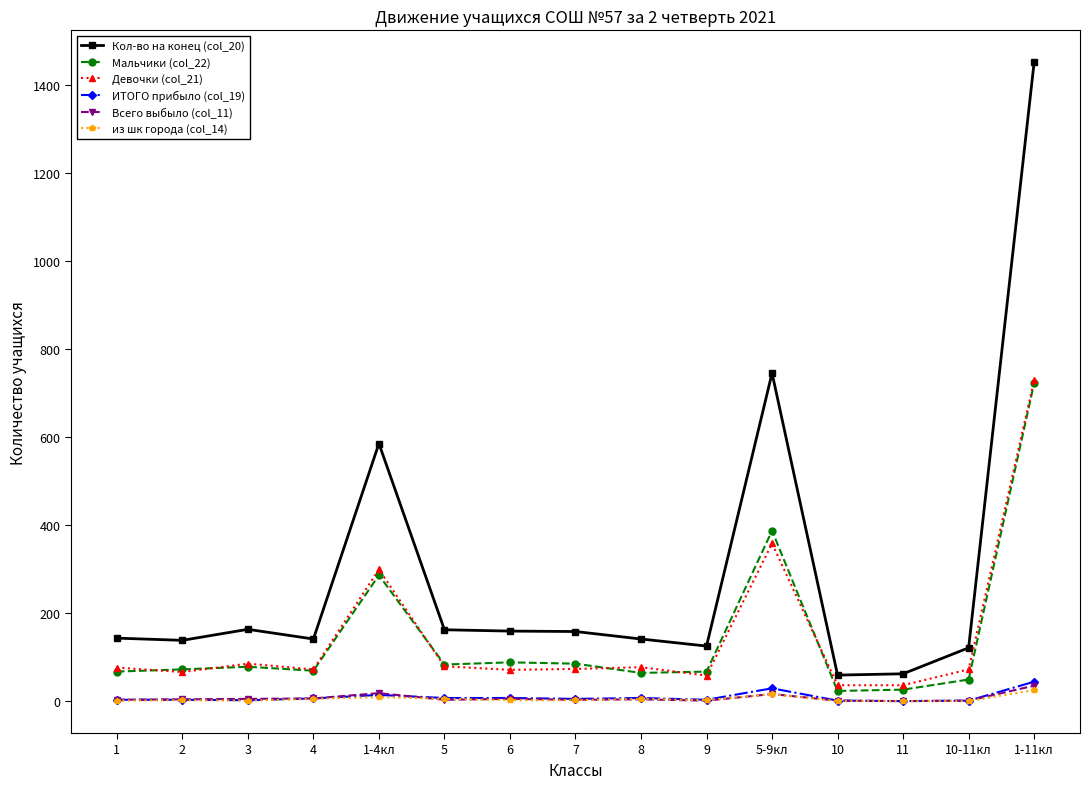

Does the chart have visible grid lines?

No